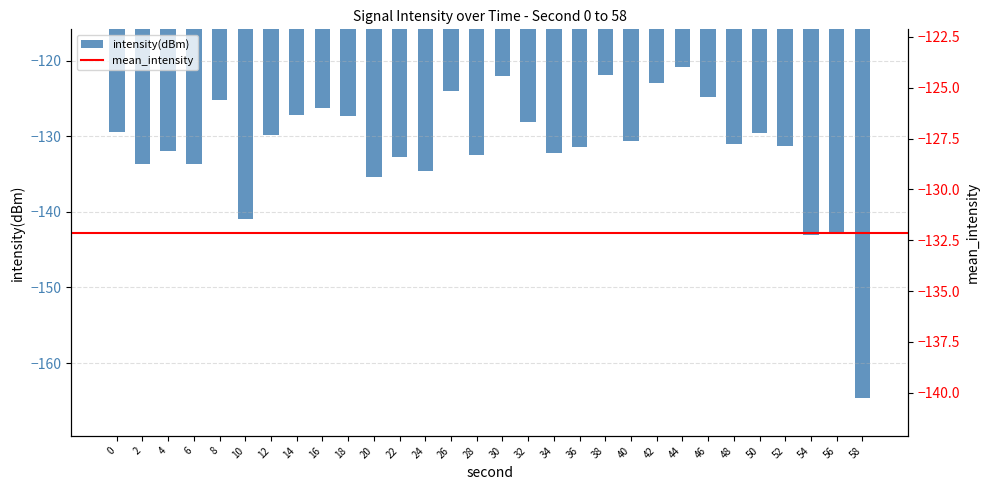

What is the value of the 14th bar from the left?

-124.0